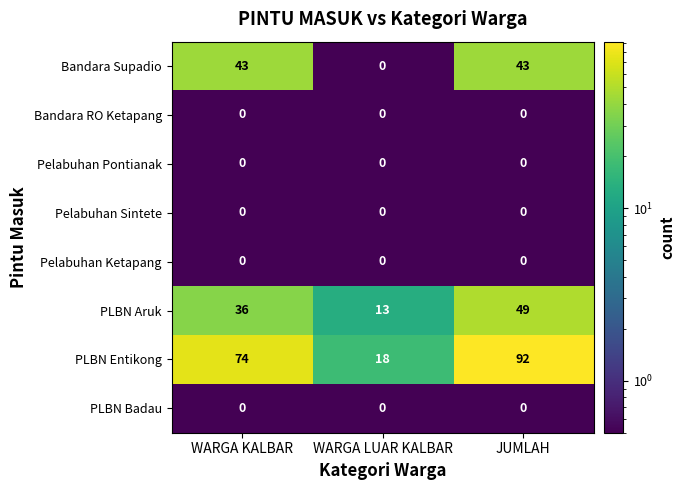

What is the difference between the highest and lowest values at WARGA LUAR KALBAR?

18